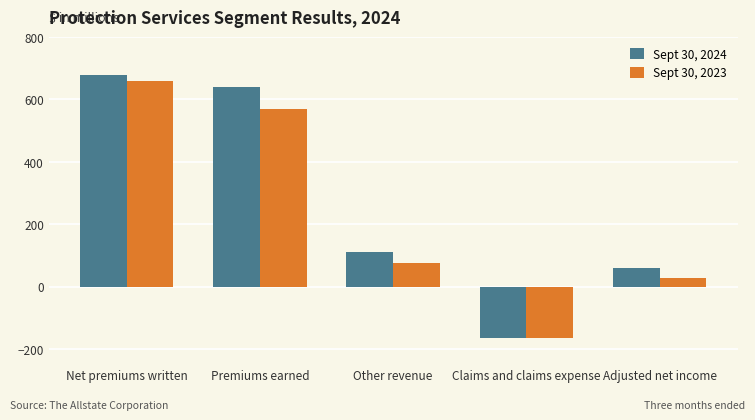

How many bars are there in each group?

2